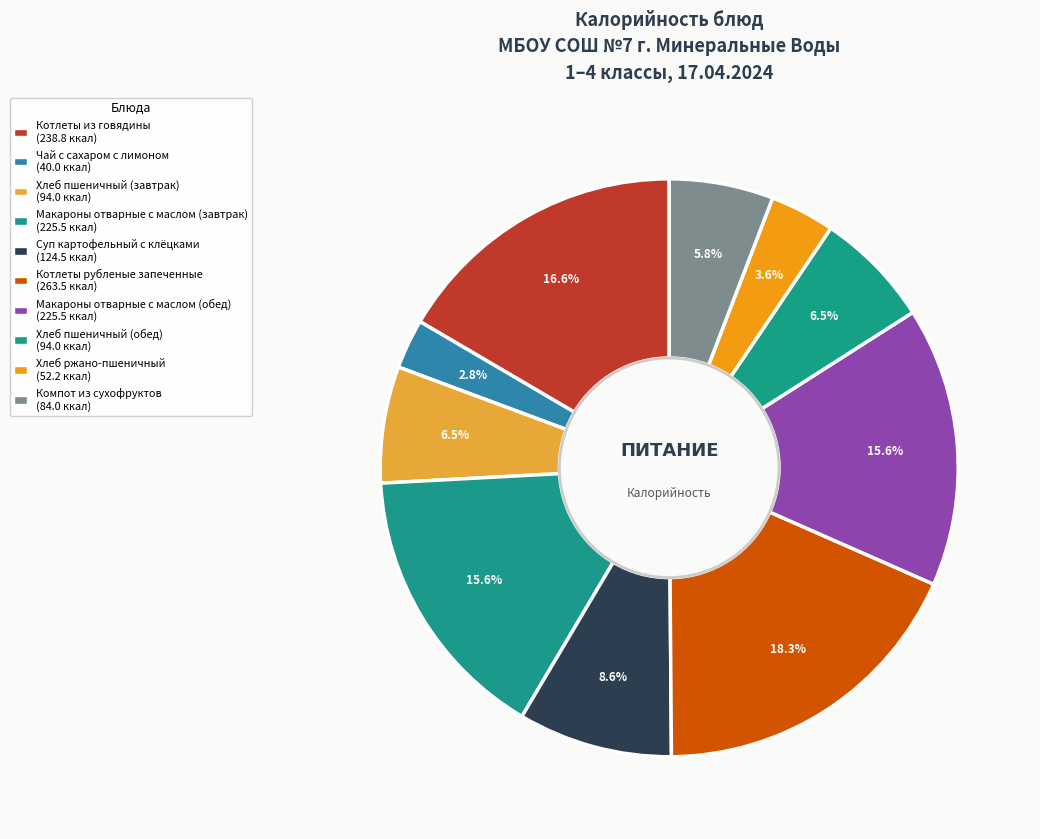

Rank the categories by value from highest to lowest.

Котлеты рубленые запеченные, Котлеты из говядины, Макароны отварные с маслом (завтрак), Макароны отварные с маслом (обед), Суп картофельный с клёцками, Хлеб пшеничный (завтрак), Хлеб пшеничный (обед), Компот из сухофруктов, Хлеб ржано-пшеничный, Чай с сахаром с лимоном